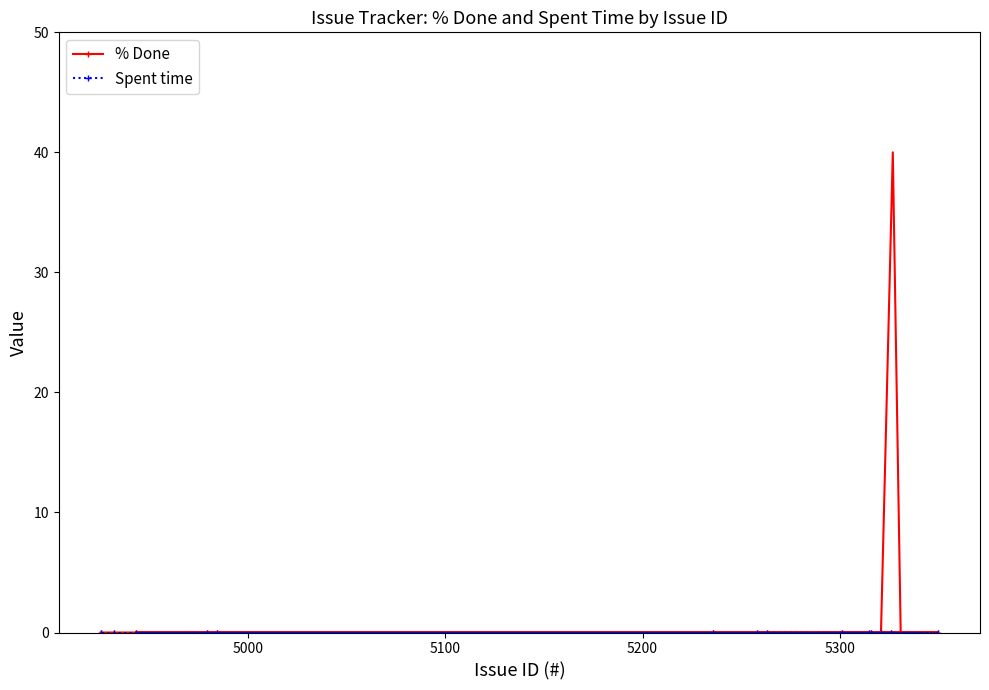

What is the highest value of the % Done series?

40